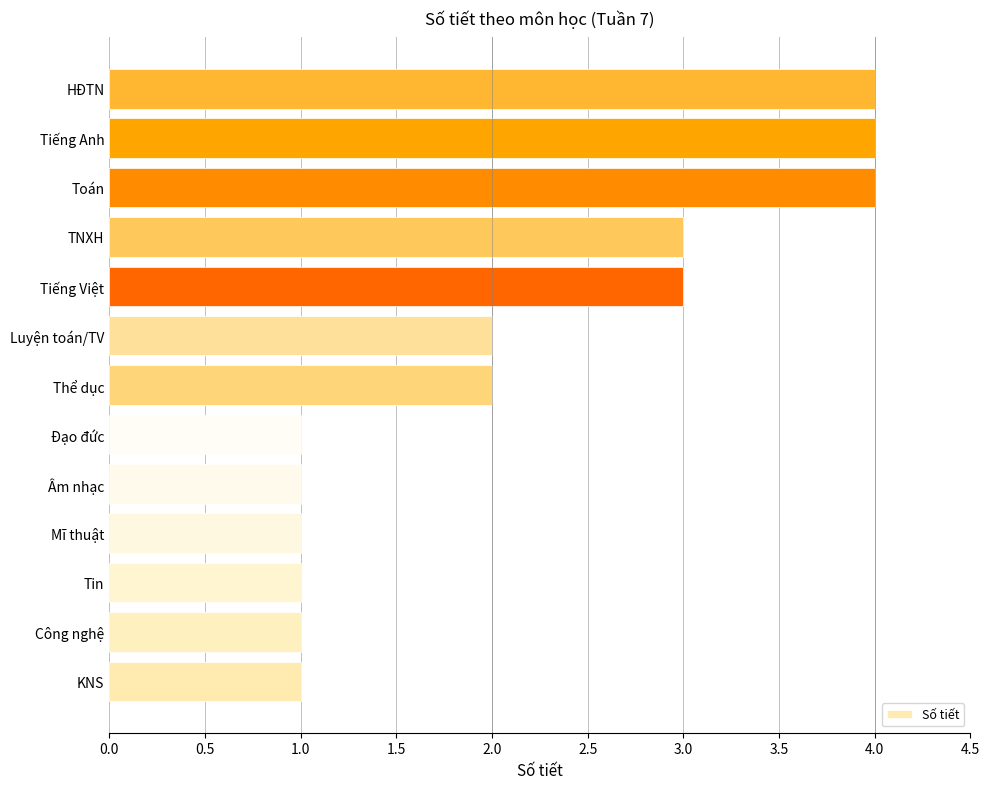

How many distinct data groups are displayed?

1